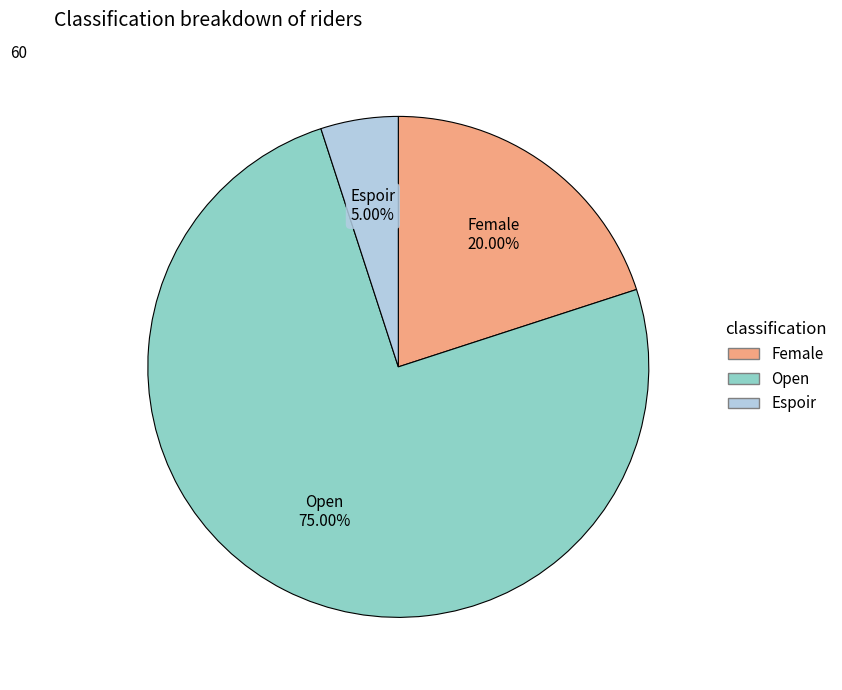

Does Espoir represent more than half of the total?

No